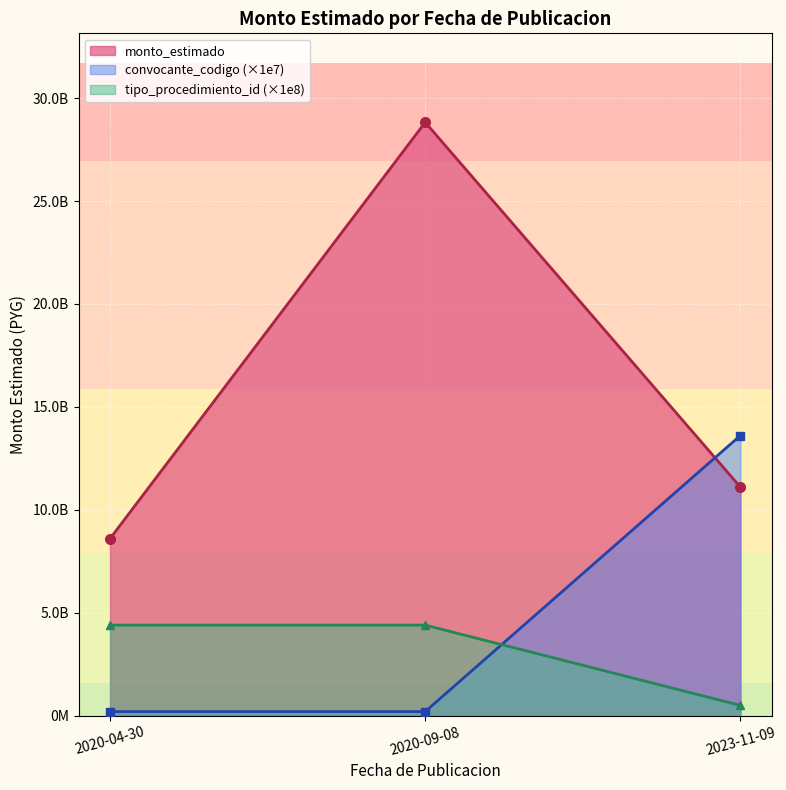

Count the values in the range 8602889584 to 28821899143.

3